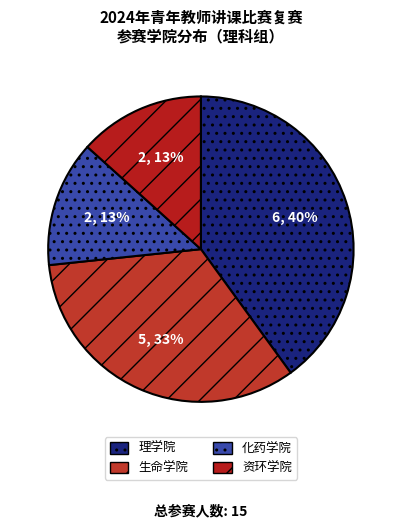

How many segments does this pie chart have?

4